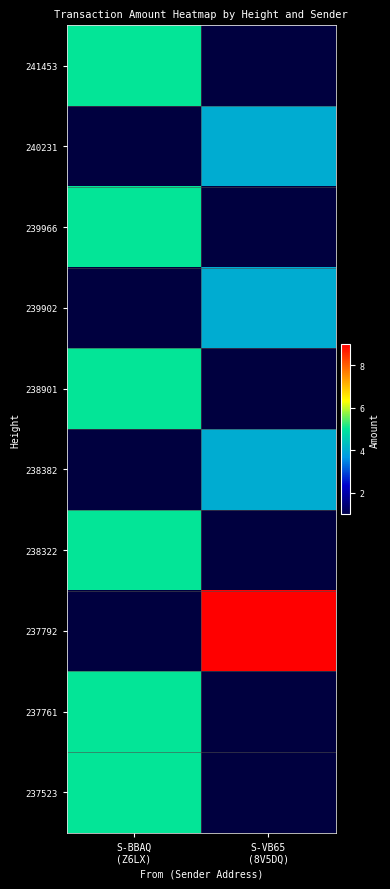

What is the maximum value shown in the chart?

9.0